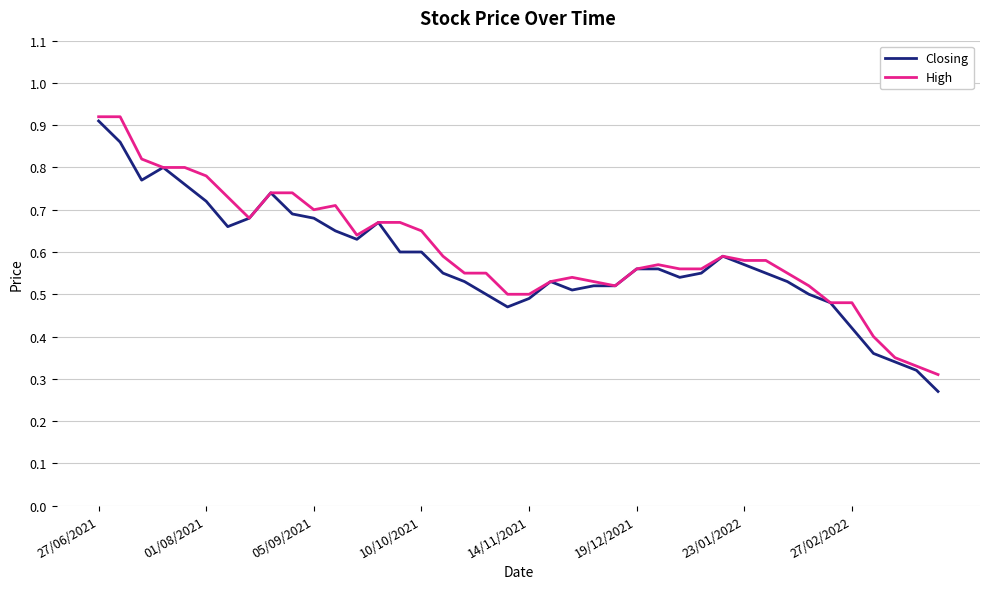

How many lines are shown in the chart?

2